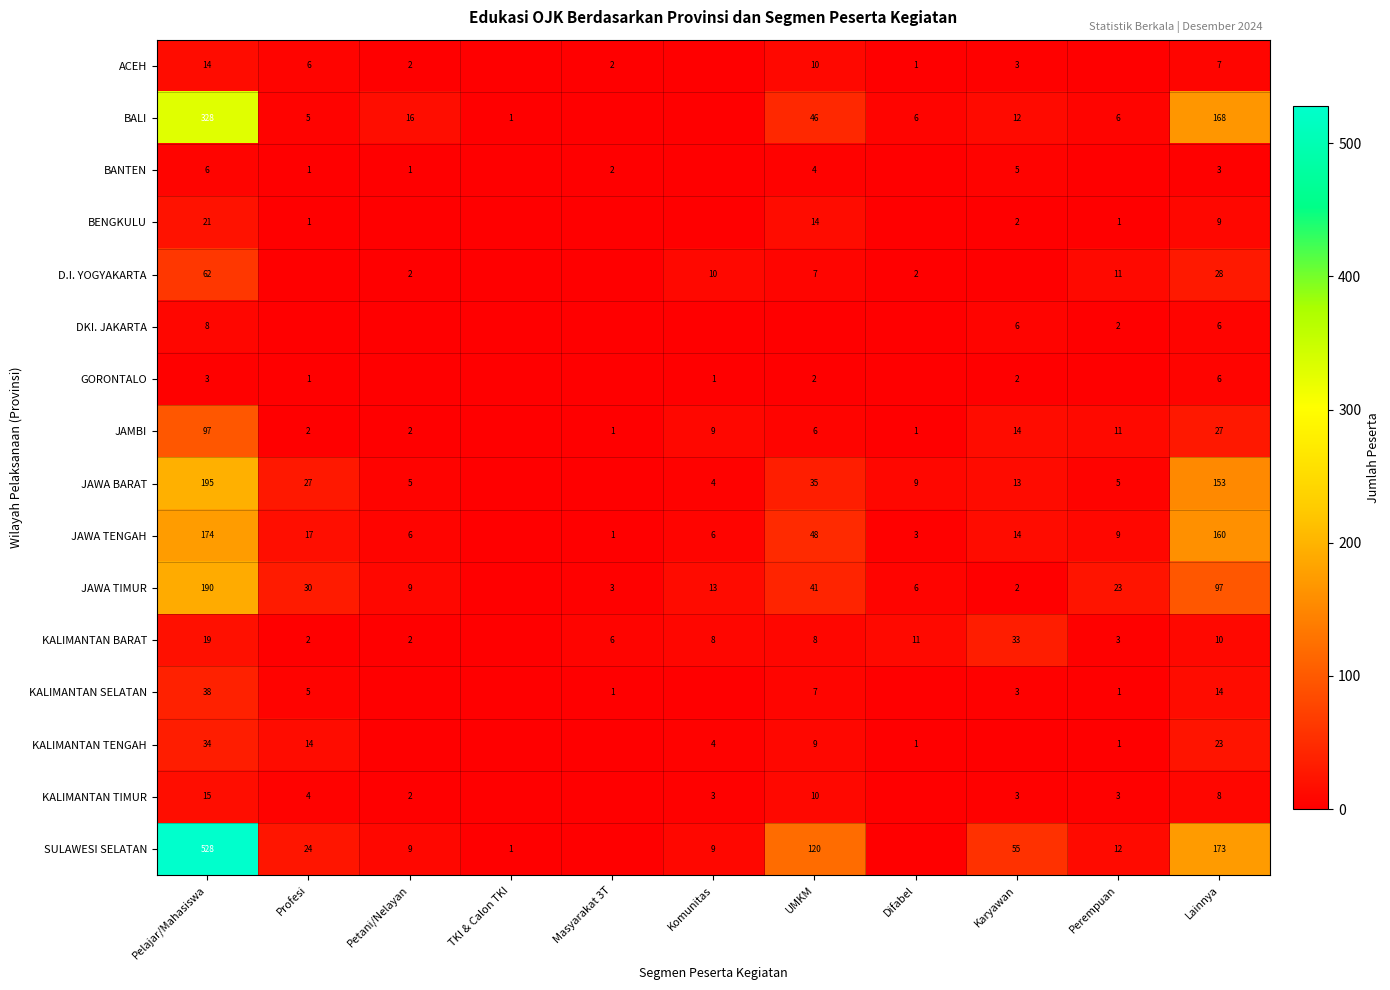

What is the difference between the JAWA TENGAH values at Pelajar/Mahasiswa and Petani/Nelayan?

168